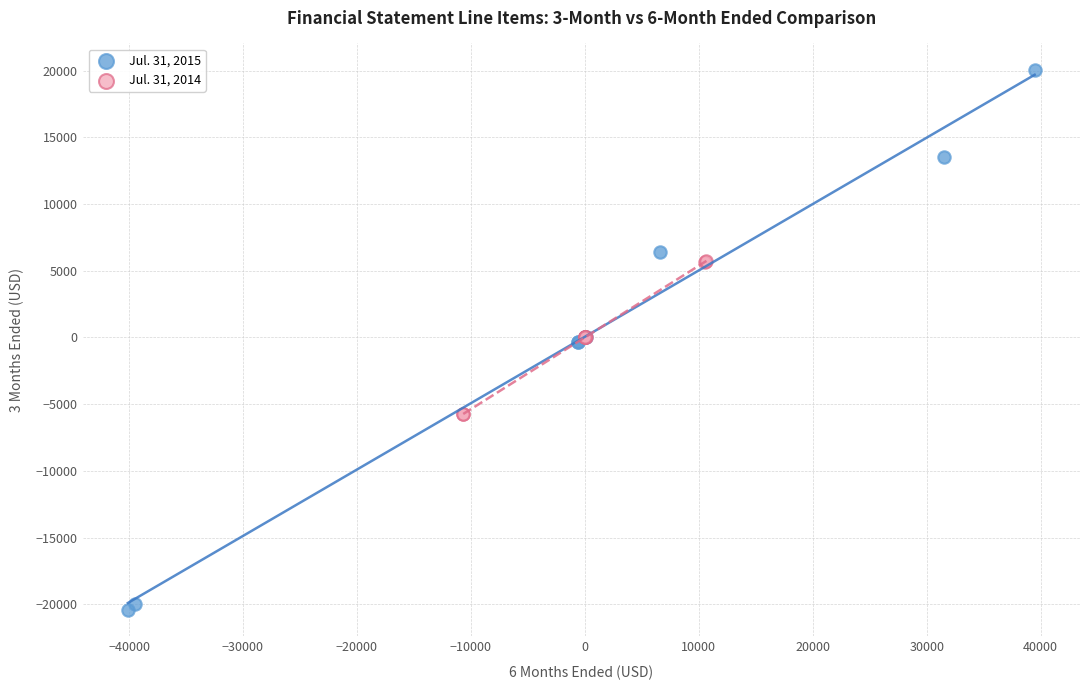

Which series has the largest Y range (max minus min)?

Jul. 31, 2015